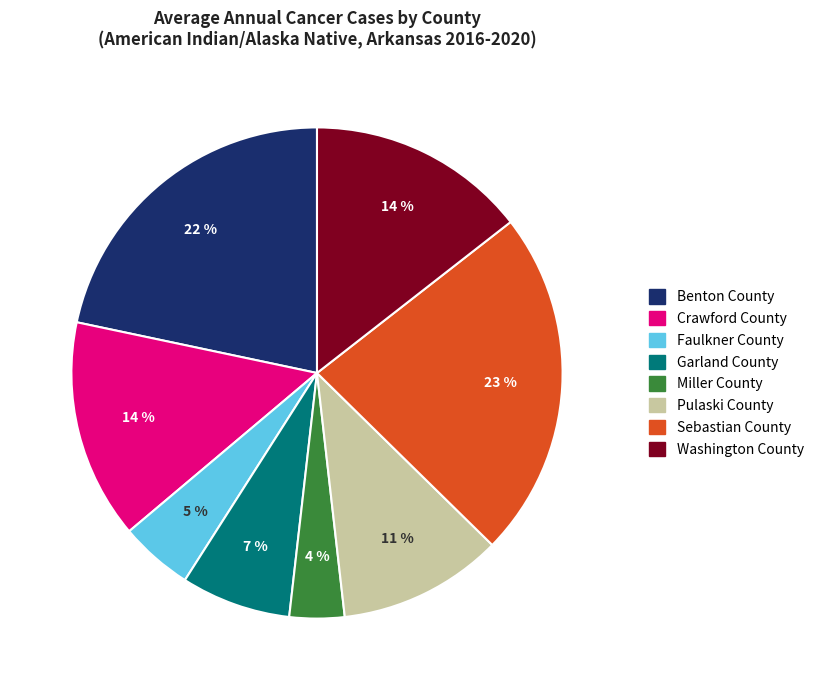

To the nearest percent, what portion does Sebastian County represent?

23%